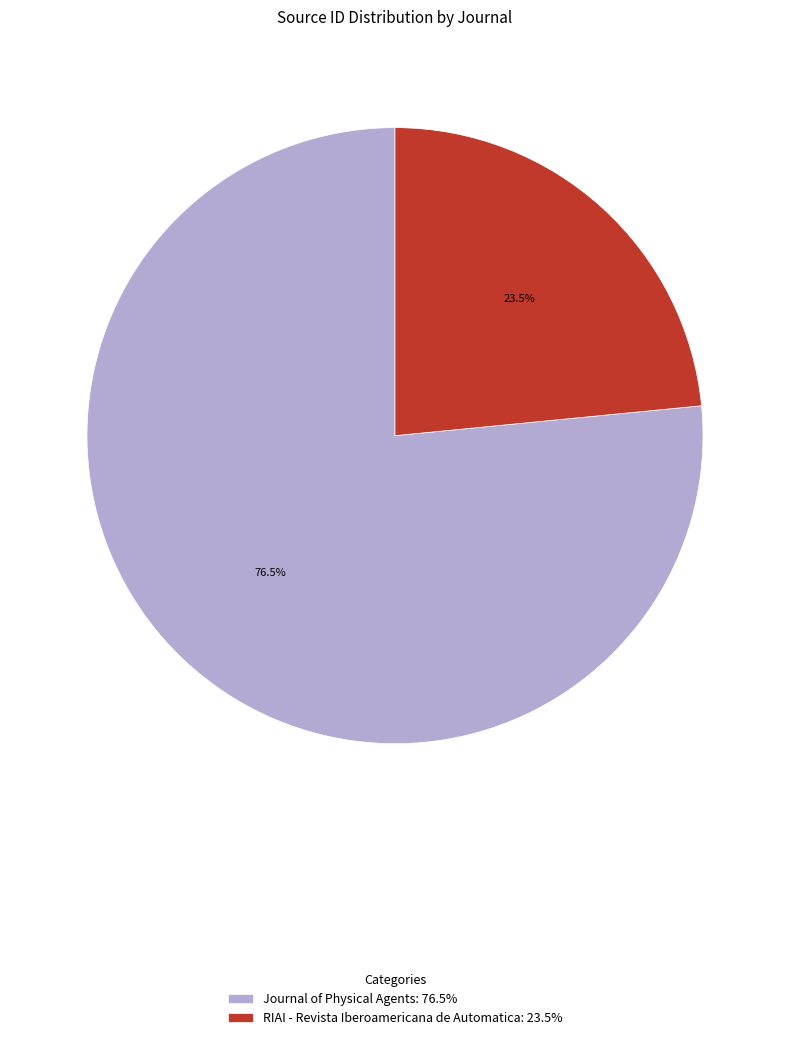

What is the largest slice in the pie chart?

Journal of Physical Agents